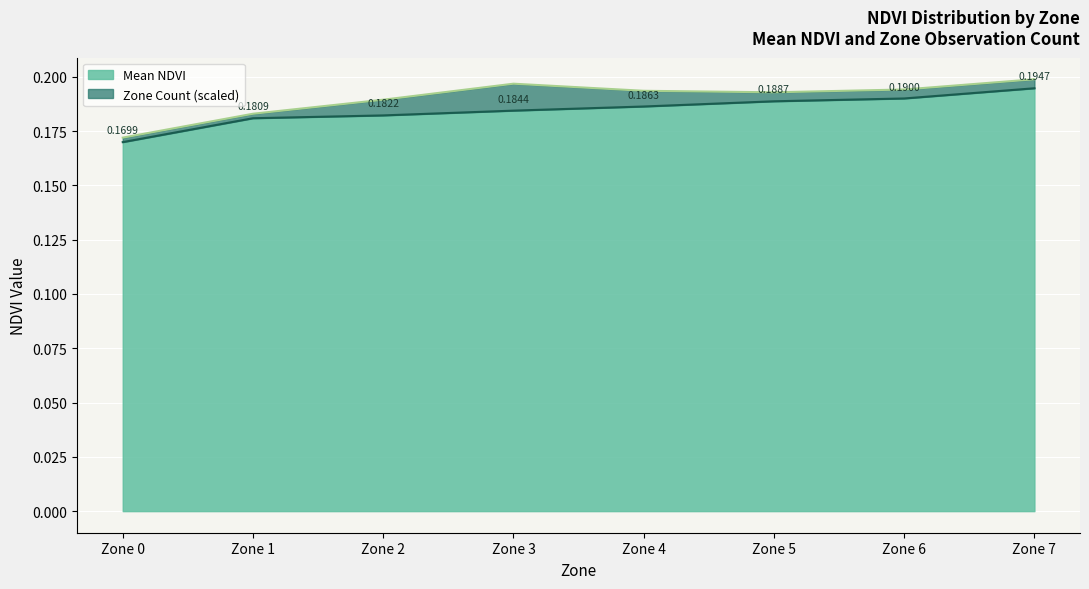

Is it true that the value at Zone 1 is 0.2?

True